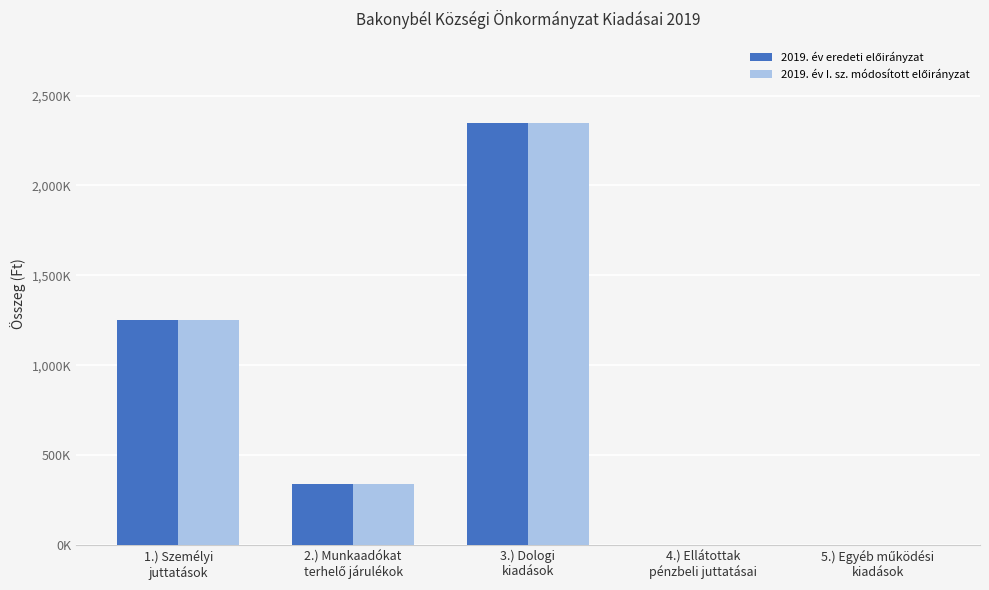

Between 5.) Egyéb működési
kiadások and 3.) Dologi
kiadások, which is larger?

3.) Dologi
kiadások